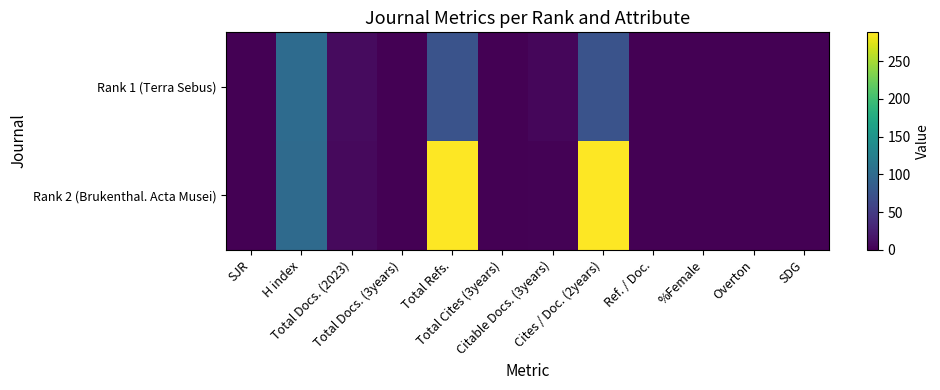

Which has a higher value, Total Cites (3years) or SDG?

Total Cites (3years)